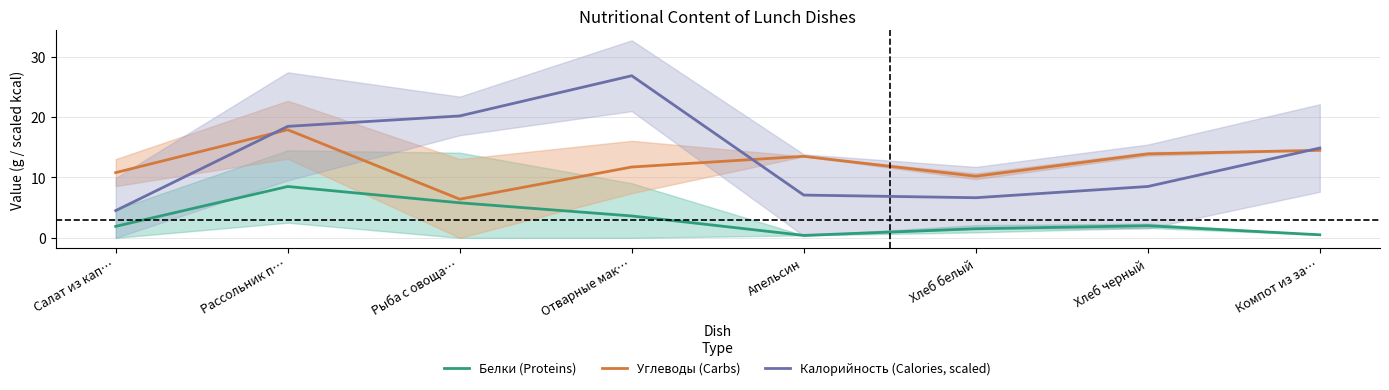

Reading left to right, extract all data points from this chart.

Белки (Proteins): Салат из кап…=1.9	Рассольник п…=8.5	Рыба с овоща…=5.8	Отварные мак…=3.6	Апельсин=0.4	Хлеб белый=1.5	Хлеб черный=2.0	Компот из за…=0.5
Углеводы (Carbs): Салат из кап…=10.8	Рассольник п…=17.9	Рыба с овоща…=6.4	Отварные мак…=11.7	Апельсин=13.5	Хлеб белый=10.2	Хлеб черный=13.9	Компот из за…=14.5
Калорийность (Calories, scaled): Салат из кап…=4.5	Рассольник п…=18.5	Рыба с овоща…=20.2	Отварные мак…=26.8	Апельсин=7.1	Хлеб белый=6.6	Хлеб черный=8.5	Компот из за…=14.9